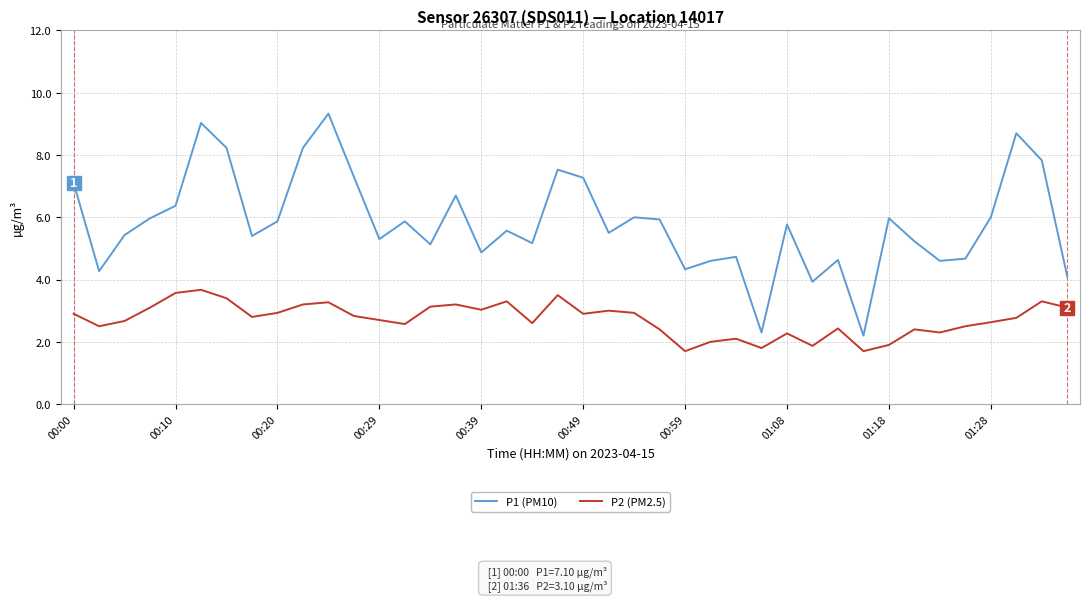

What is the difference between the maximum and minimum values in the P1 (PM10) series?

7.1